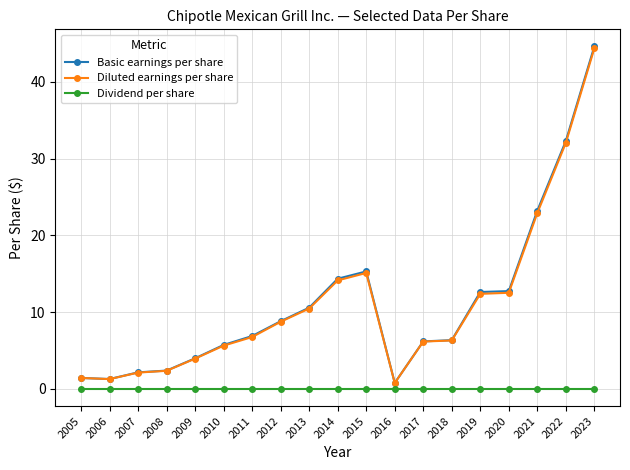

True or false: Dividend per share and Diluted earnings per share intersect in this chart.

False